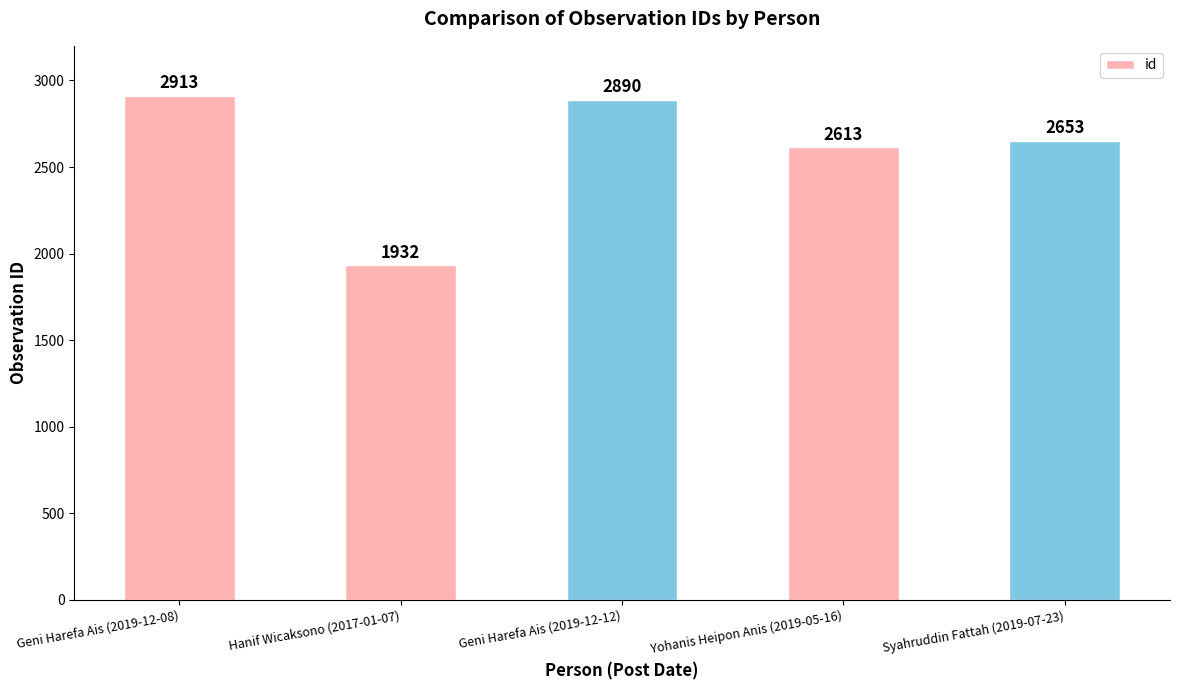

Count the number of data series in this chart.

1